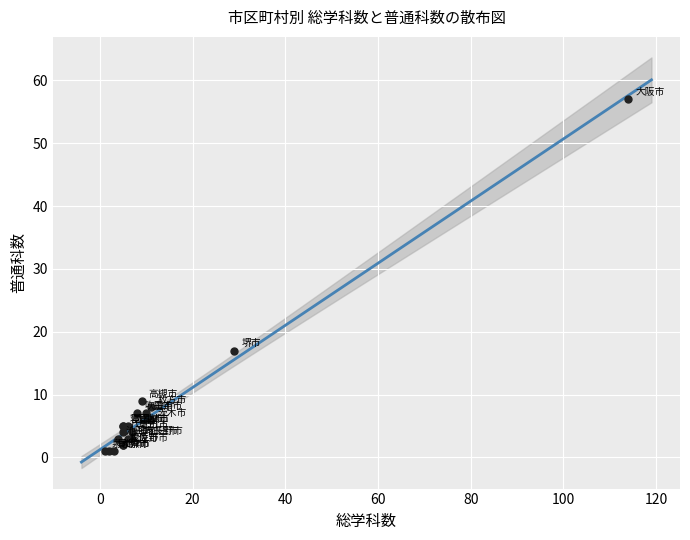

What Y value in the scatter plot is closest to 29?

17